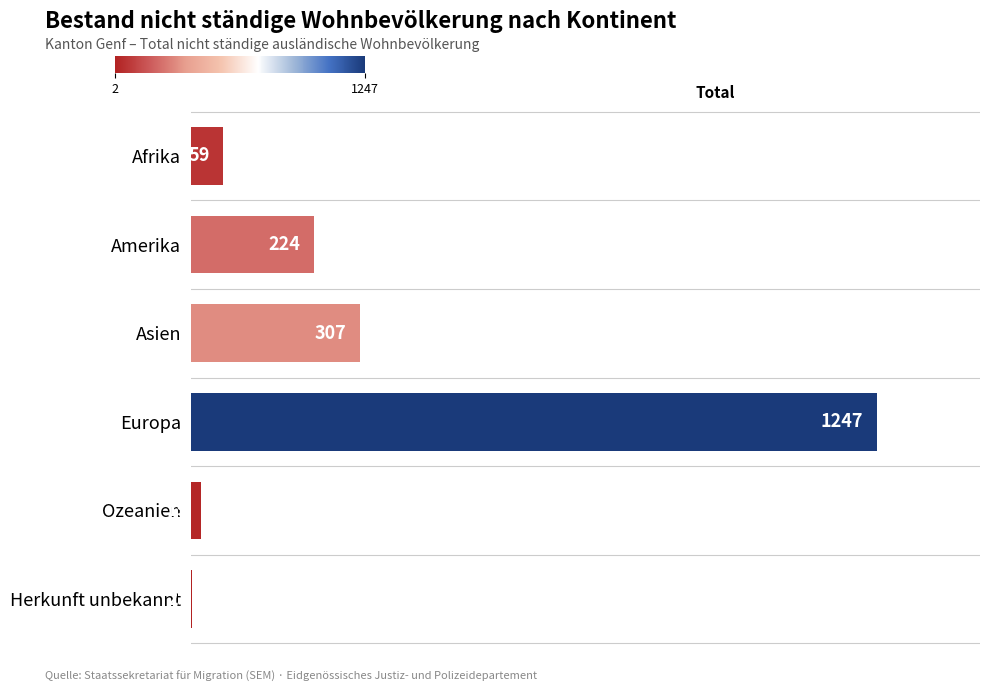

Where is the data nearest to the value 624?

Asien